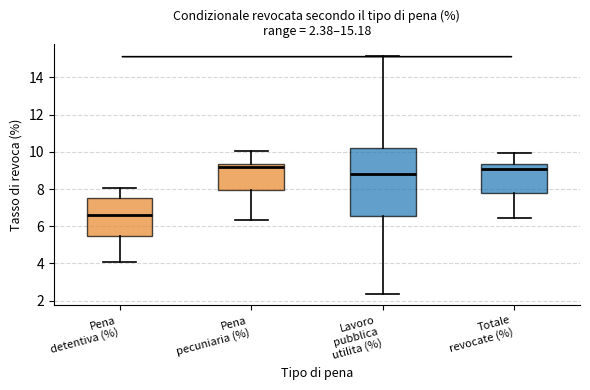

Which box is the tallest, from its lower edge to its upper edge?

Lavoro pubblica utilita (%)